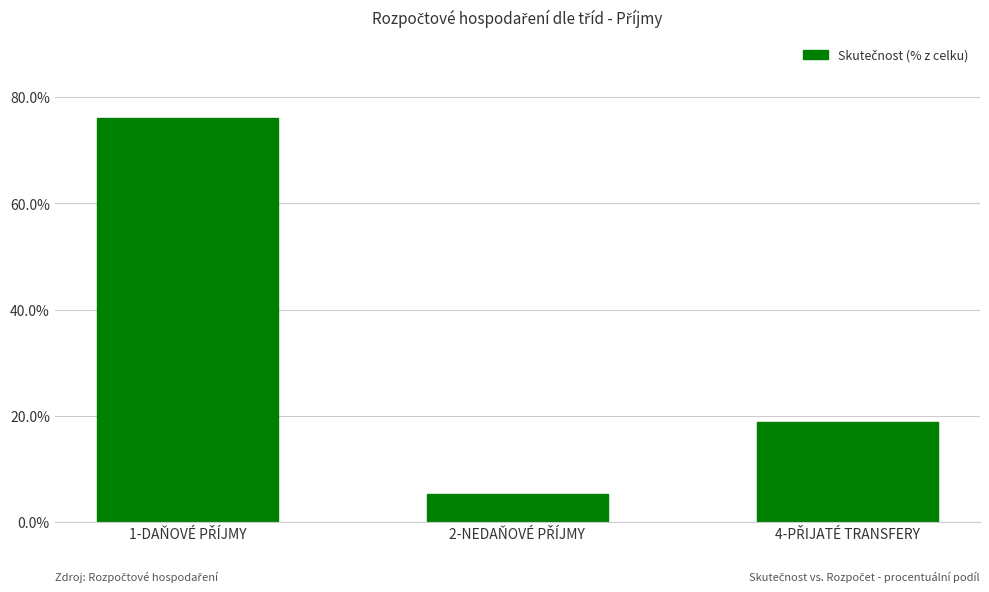

What is the maximum value shown in the chart?

76.1